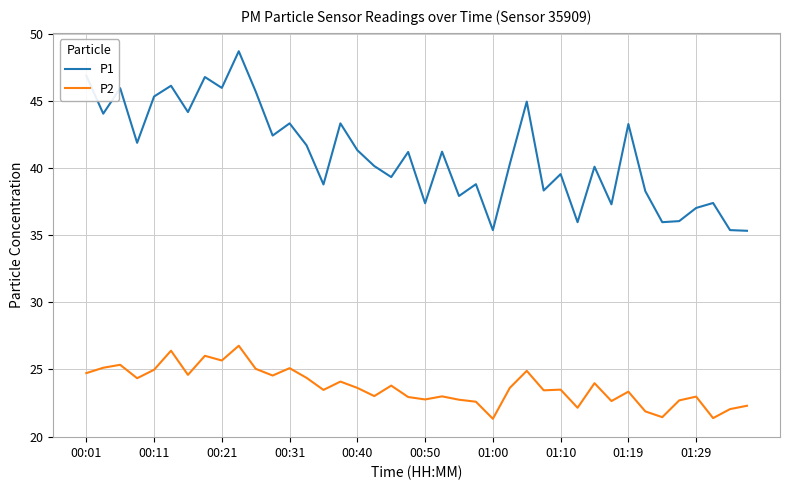

List the series in order of their peak value, lowest first.

P2, P1